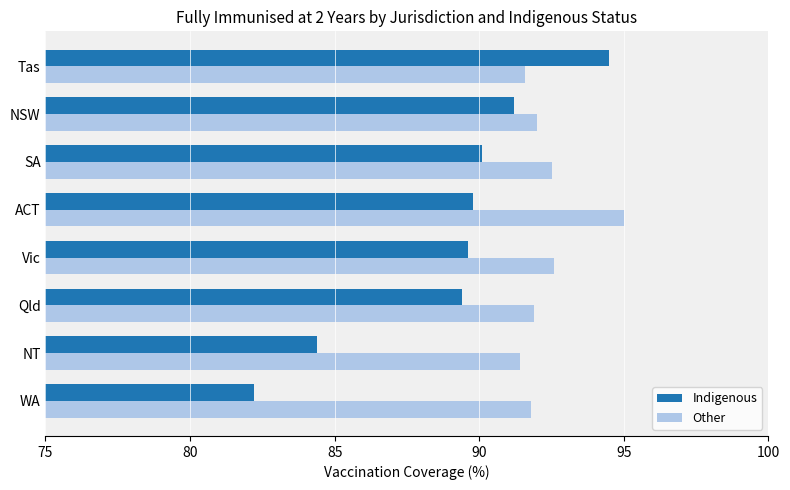

What is the spread (max minus min) of values at ACT?

5.2